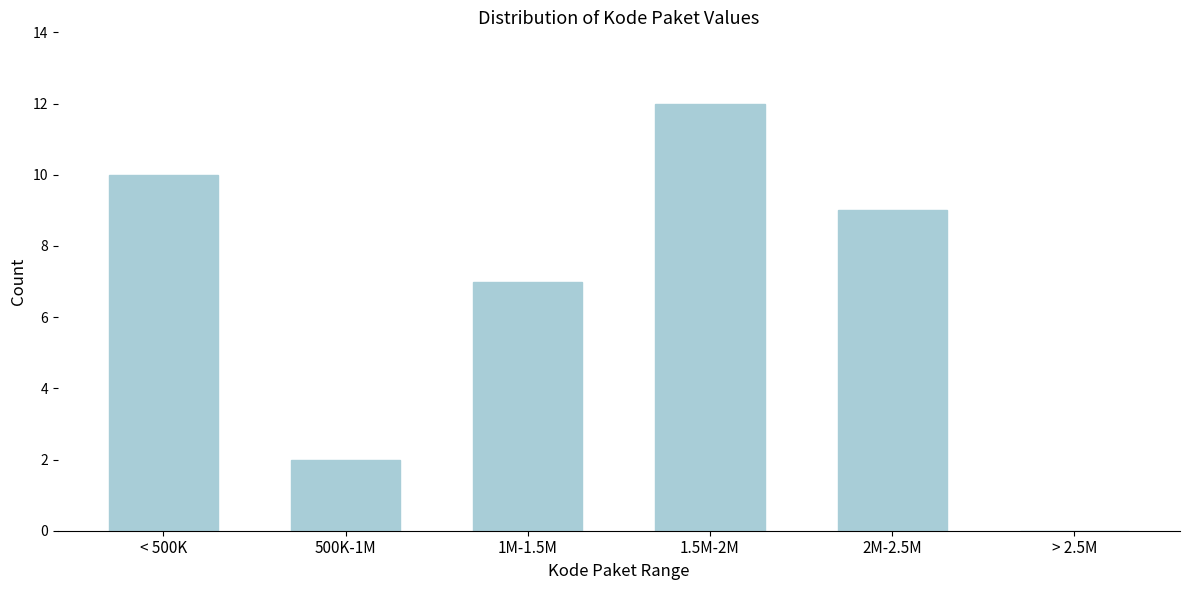

Reading left to right, extract all data points from this chart.

< 500K=10	500K-1M=2	1M-1.5M=7	1.5M-2M=12	2M-2.5M=9	> 2.5M=0